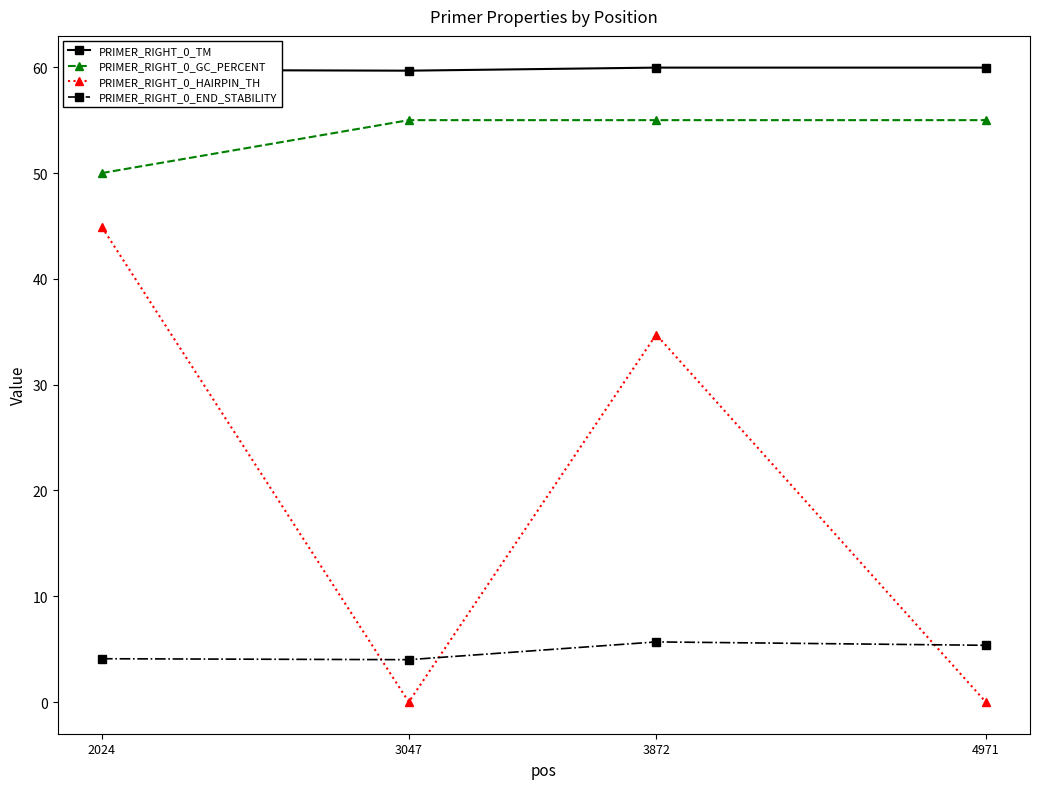

At which category is the sum across all series the highest?

2024